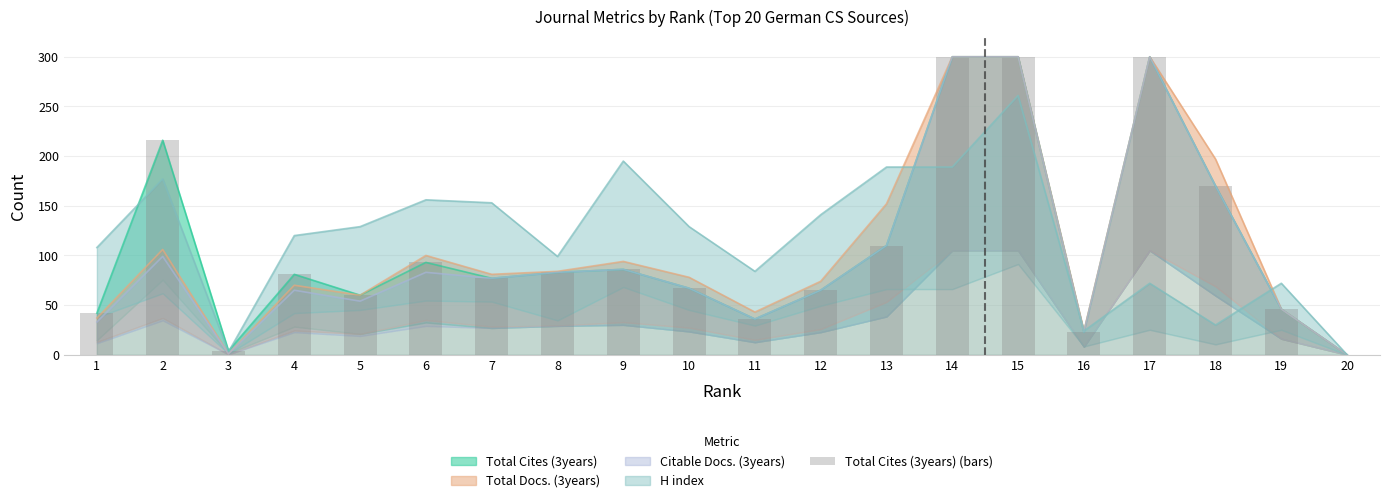

Approximately how many times larger is the value at 18 compared to 3?

42.5